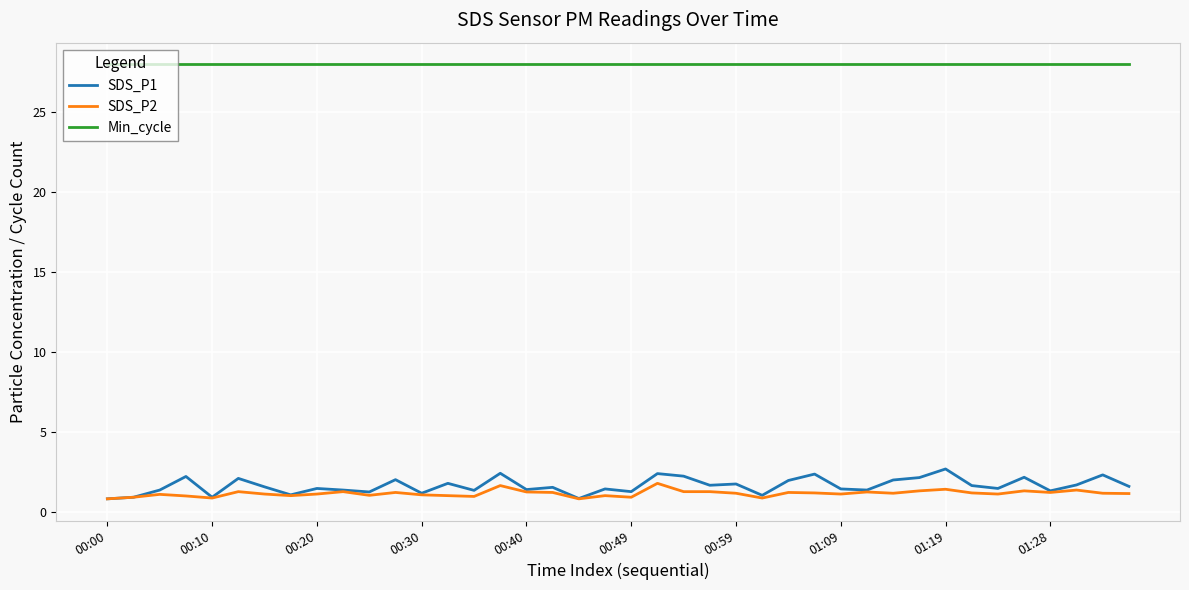

Which series has the widest spread of values?

SDS_P1